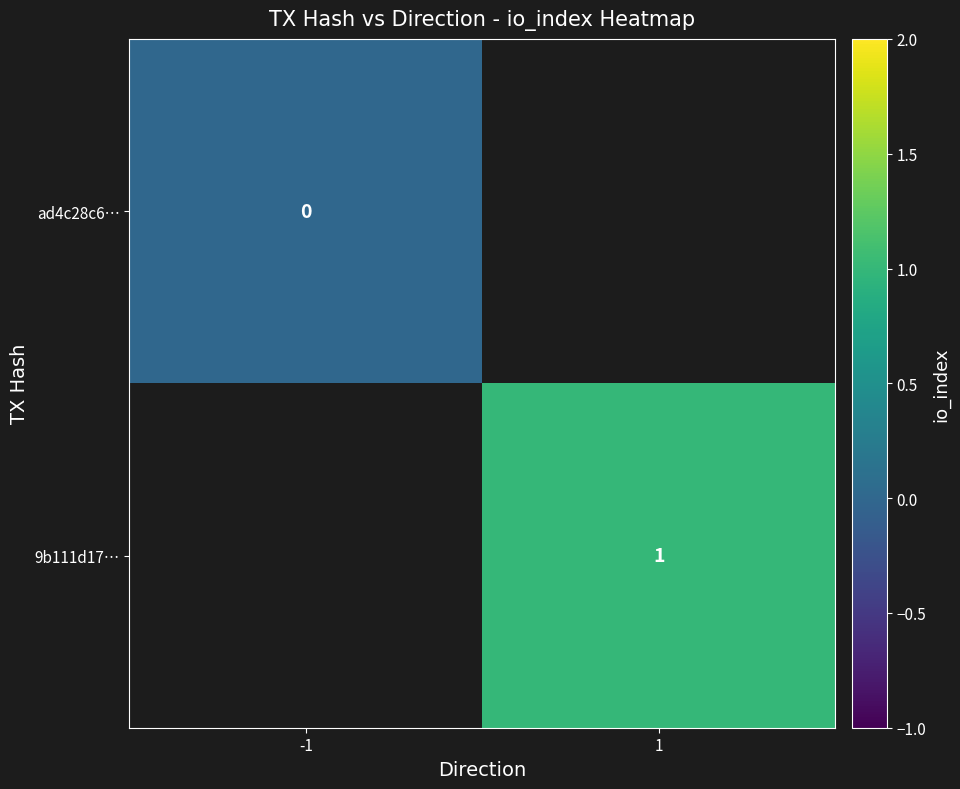

Is it true that 9b111d17… equals 1 at 1?

True